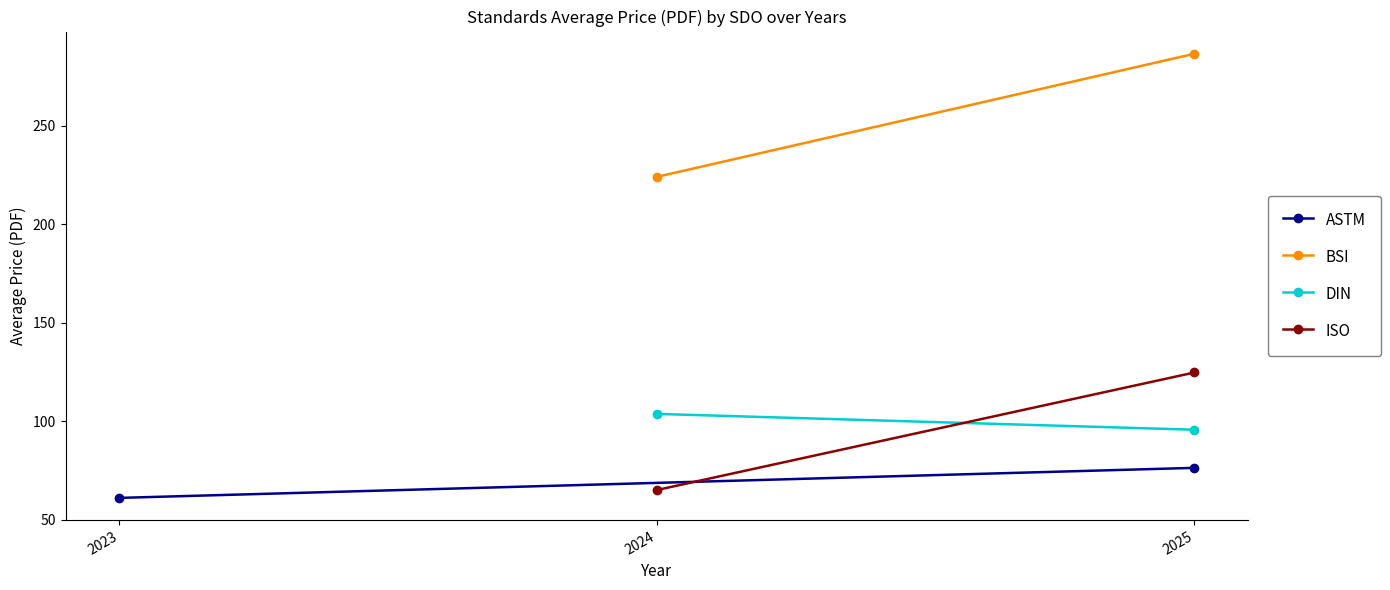

Reading left to right, extract all data points from this chart.

ASTM: 61.0	76.2
BSI: 224.0	286.5
DIN: 103.6	95.6
ISO: 65.0	124.7